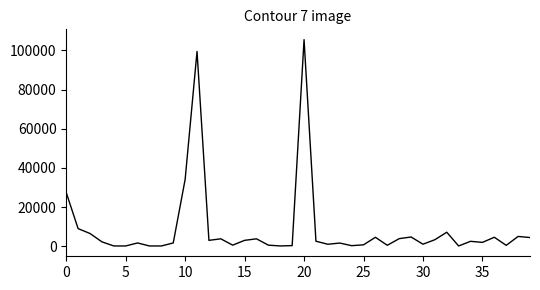

What is the difference between the maximum and minimum values?

105344.5